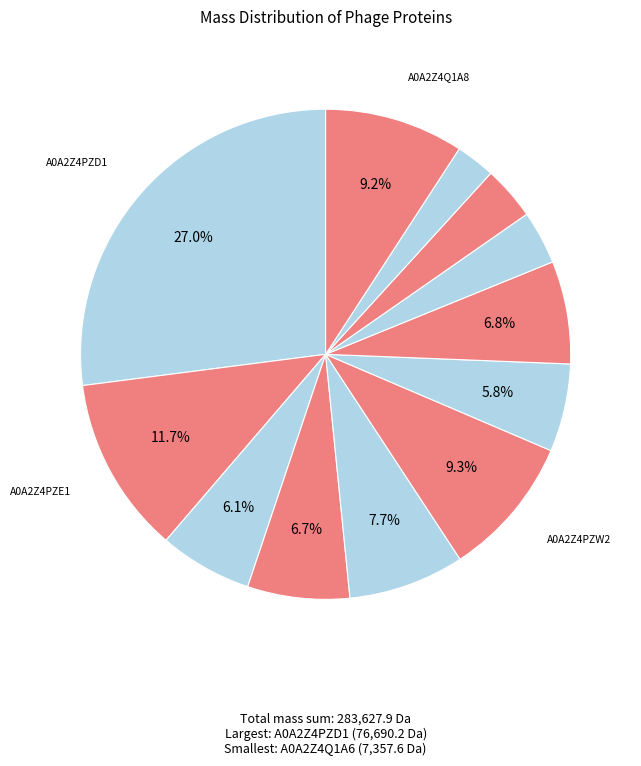

To the nearest percent, what is the average slice percentage?

8%